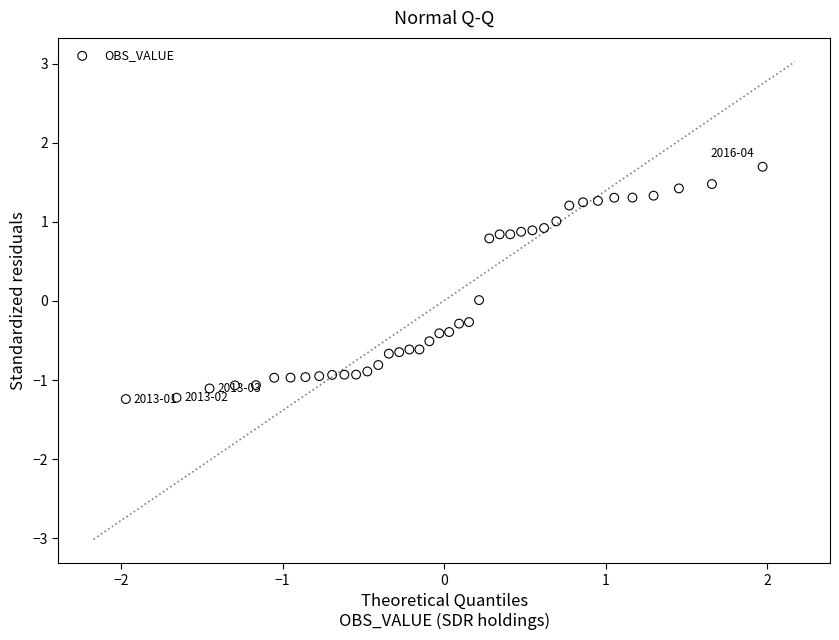

What is the range of Y values (max minus min)?

2.9